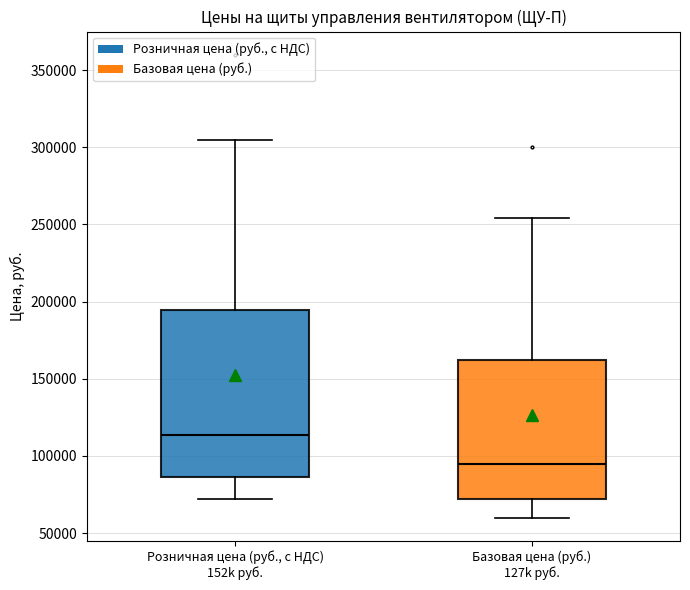

Reading left to right, read every box against the y-axis: the position of its median line, the range the box covers, and the ends of its whiskers. The values are not printed on the chart, so give them approximately, as read against the axis.

Розничная цена (руб., с НДС) 152k руб.: median 115000, box 85000 to 195000, whiskers 70000 to 305000
Базовая цена (руб.) 127k руб.: median 95000, box 70000 to 160000, whiskers 60000 to 255000